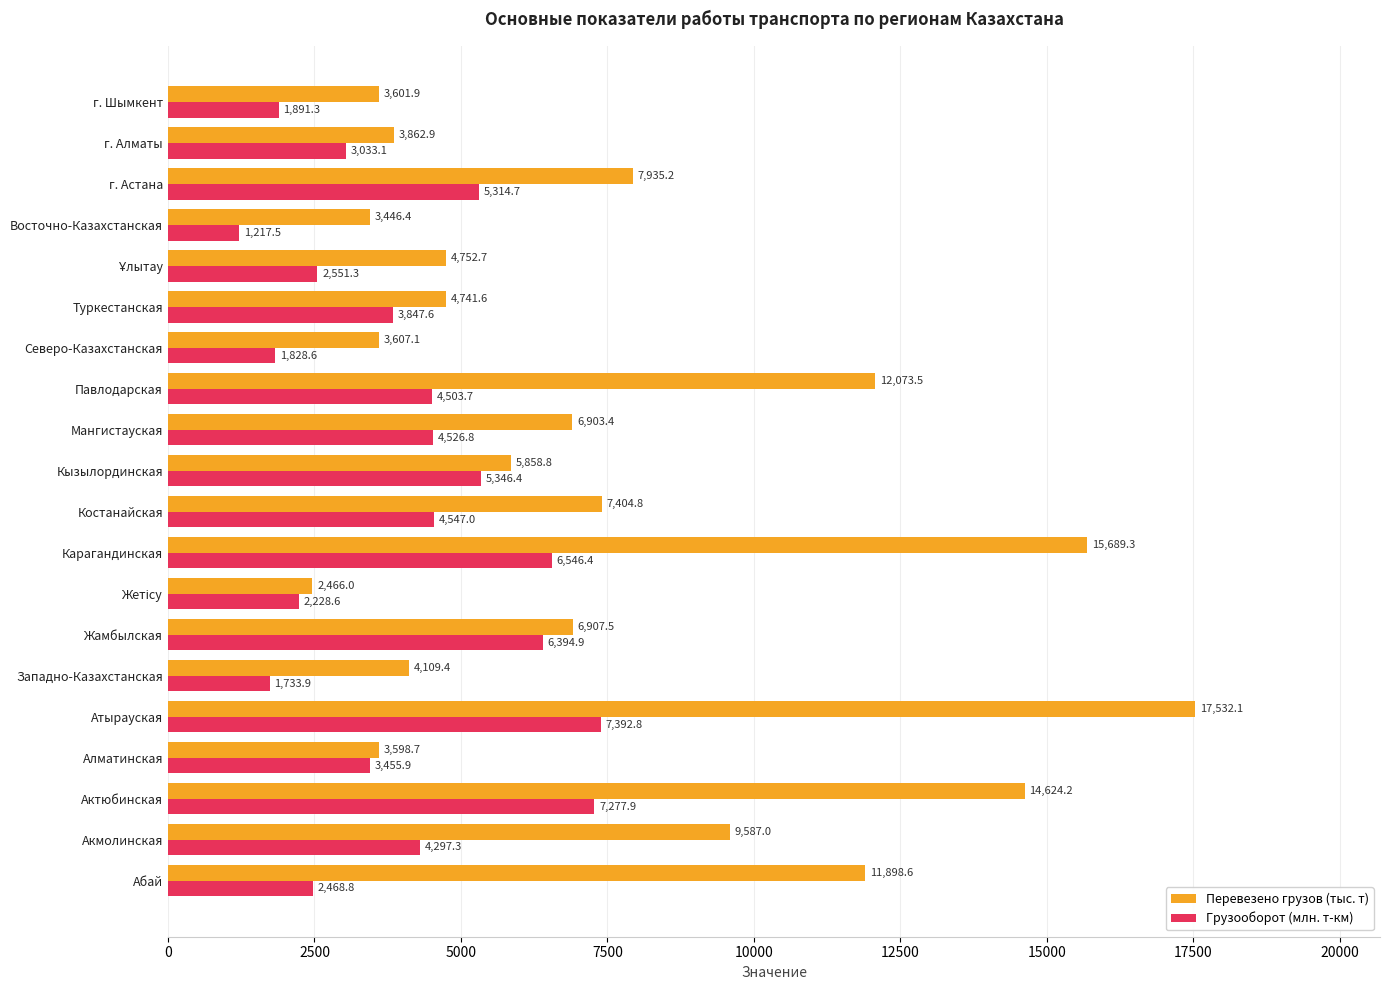

Is the value of Грузооборот (млн. т-км) at Актюбинская greater than the value of Перевезено грузов (тыс. т) at Павлодарская?

No